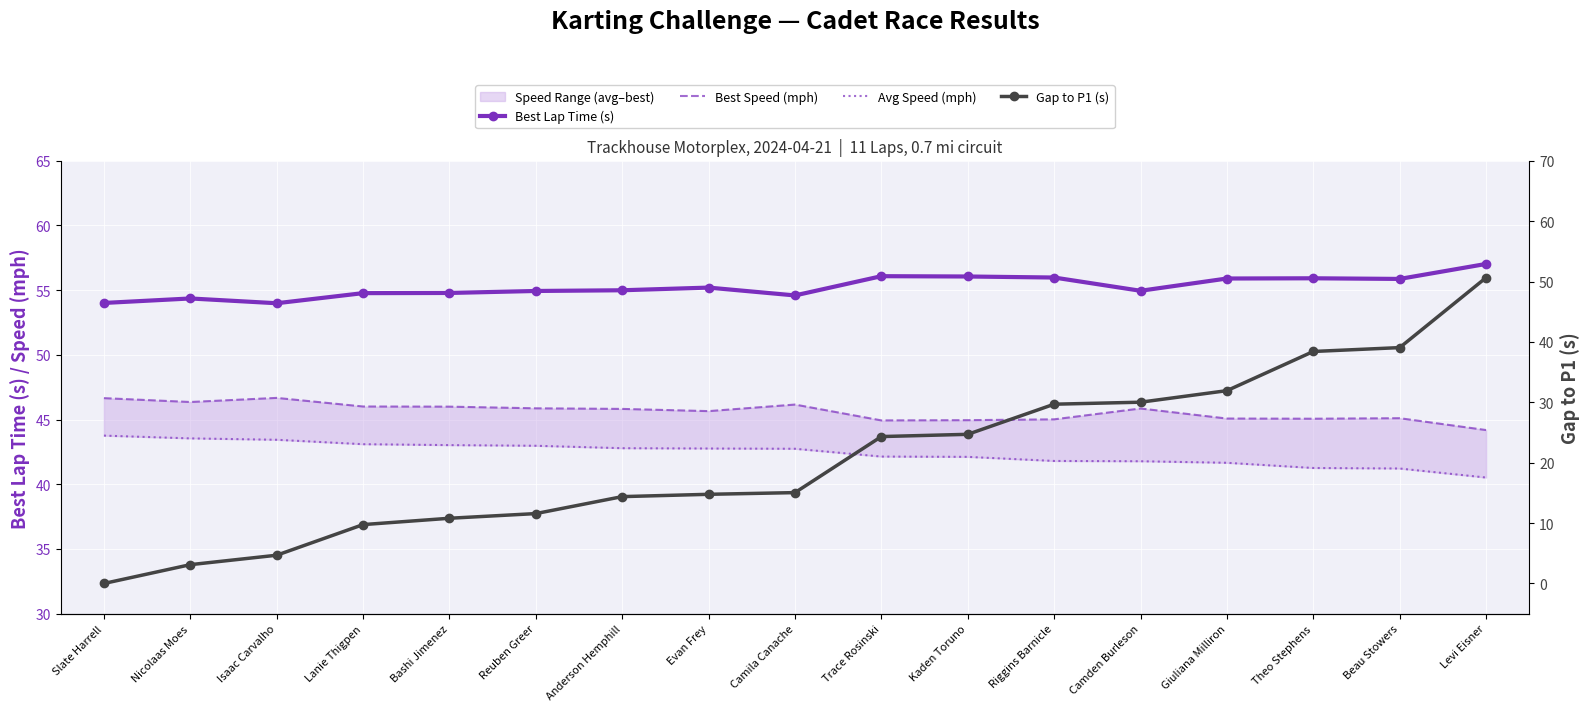

At which category is the sum across all series the highest?

Levi Eisner